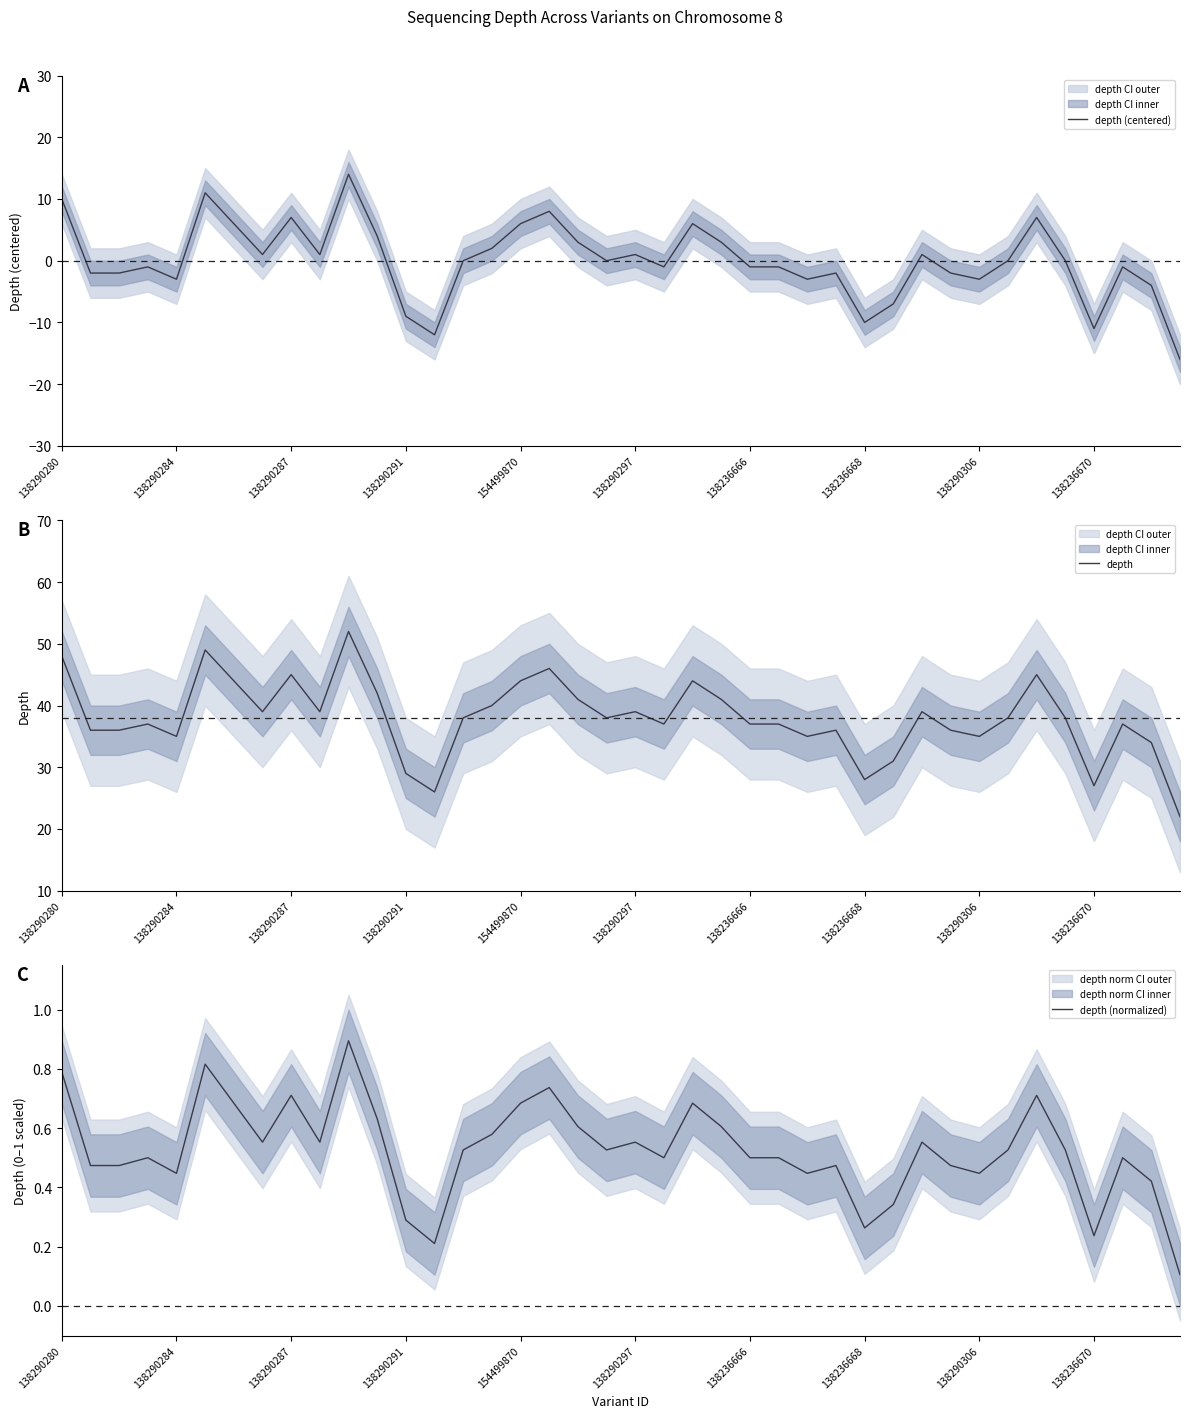

Is this an area chart (filled region under the line)?

No